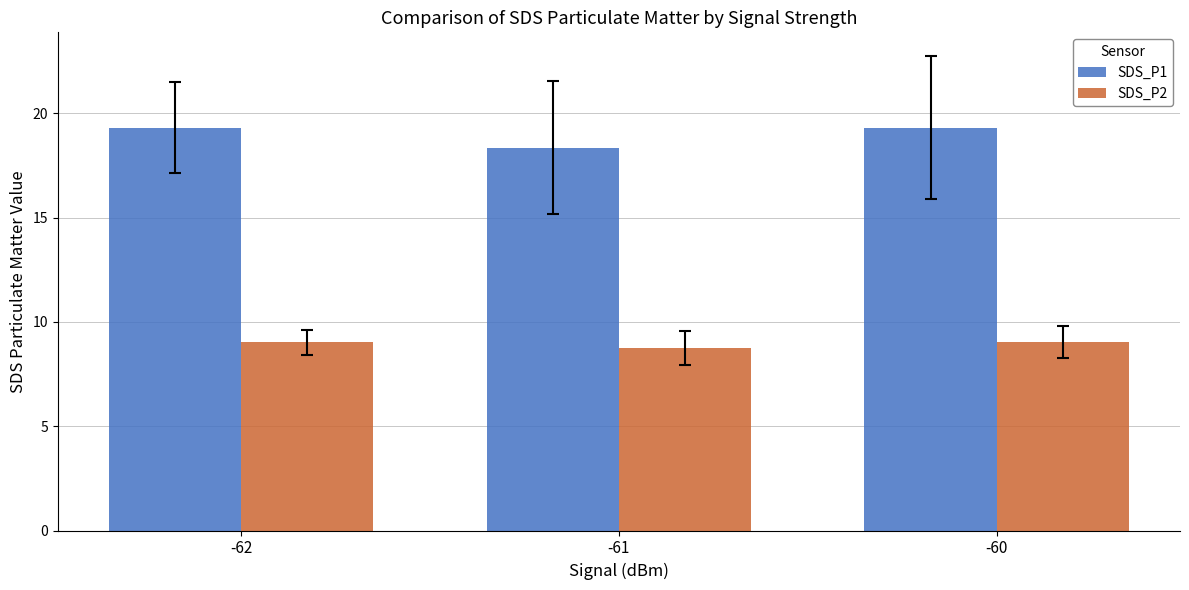

What is the difference between the SDS_P1 values at -60 and -61?

0.9